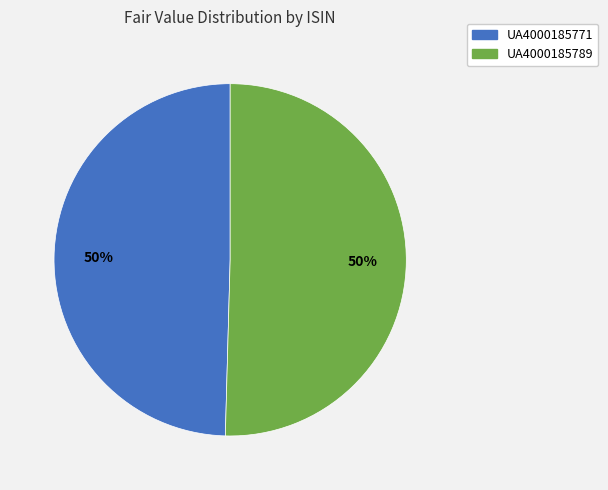

Approximately how many times larger is the value at UA4000185771 compared to UA4000185789?

1.0